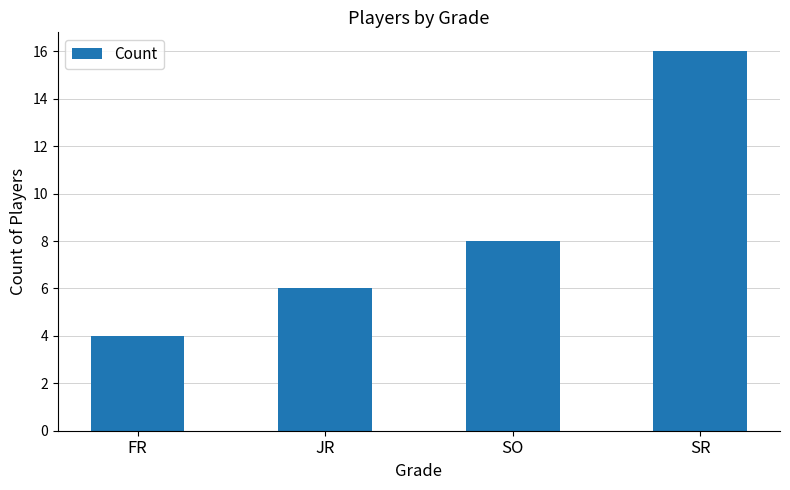

What is the ratio of the value at SR to the value at SO?

2.0